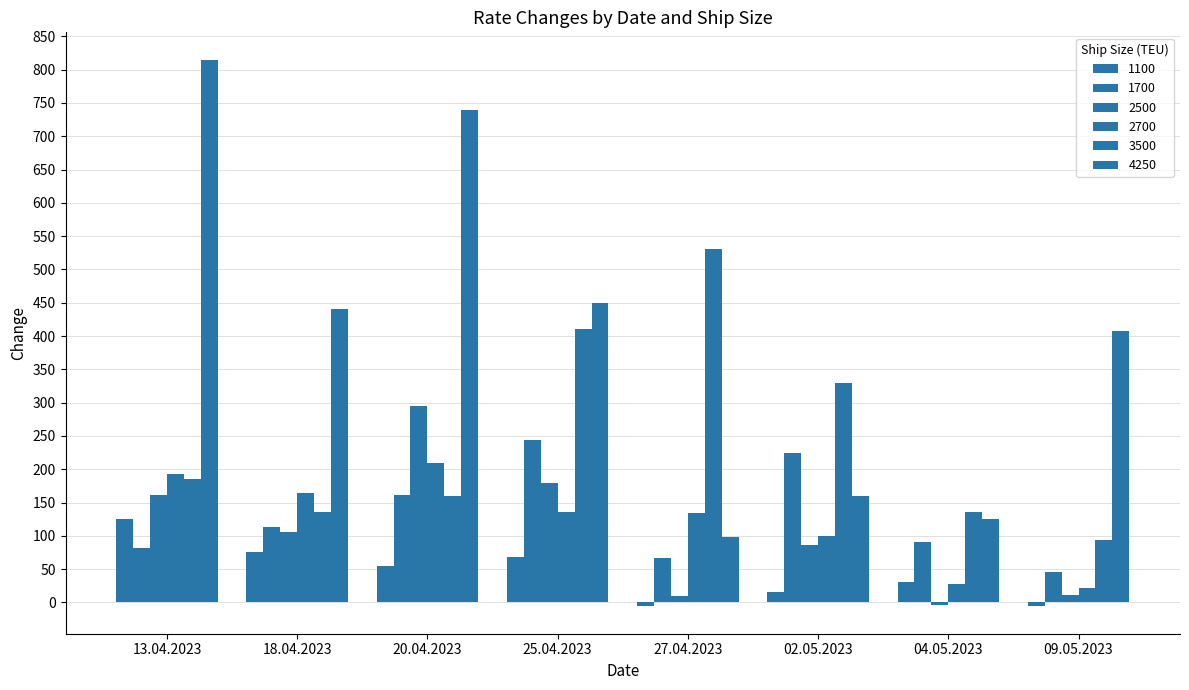

What is the label of the 1st bar from the right?

09.05.2023